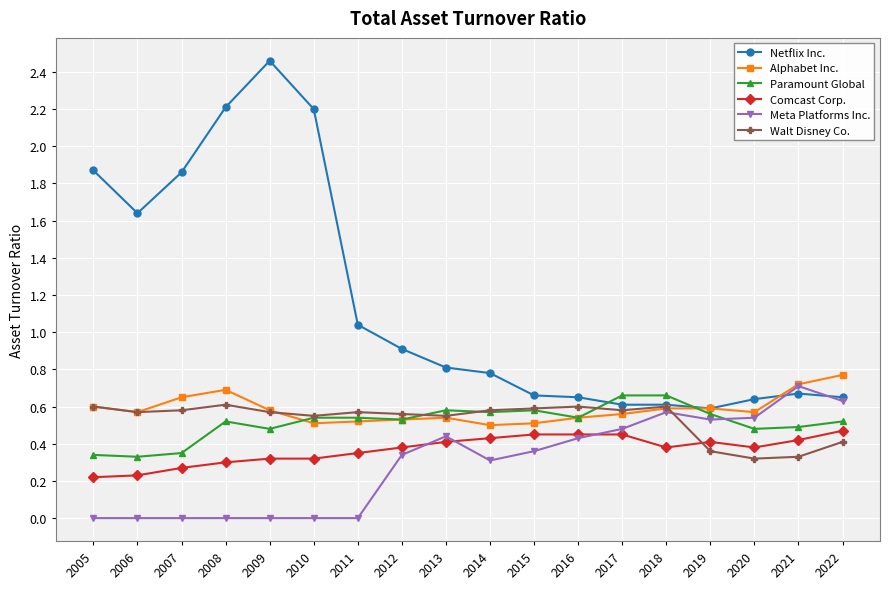

At how many categories does at least one series exceed 1?

7